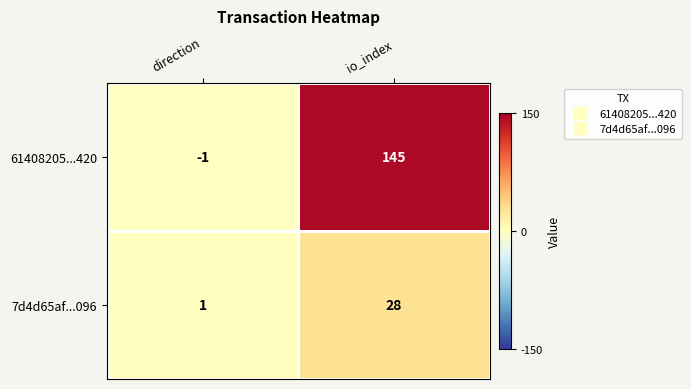

What is the spread (max minus min) of values at direction?

2